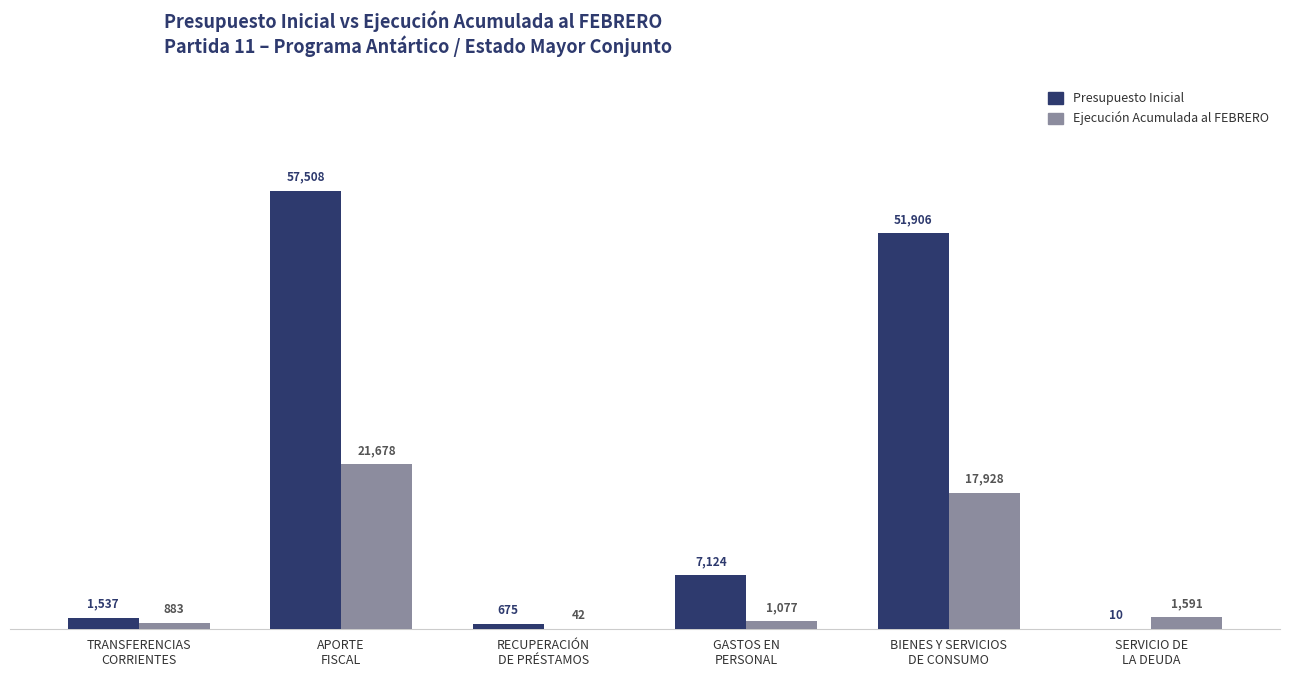

What is the greatest value displayed?

57508